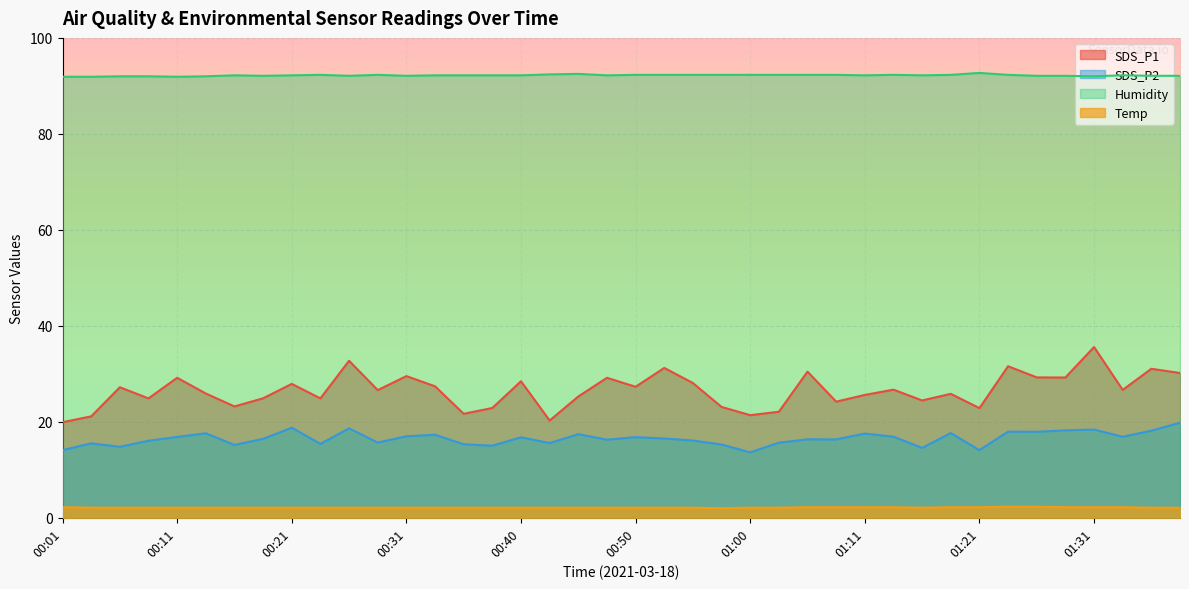

Is the value of SDS_P1 at 01:33 greater than the value of Humidity at 01:13?

No